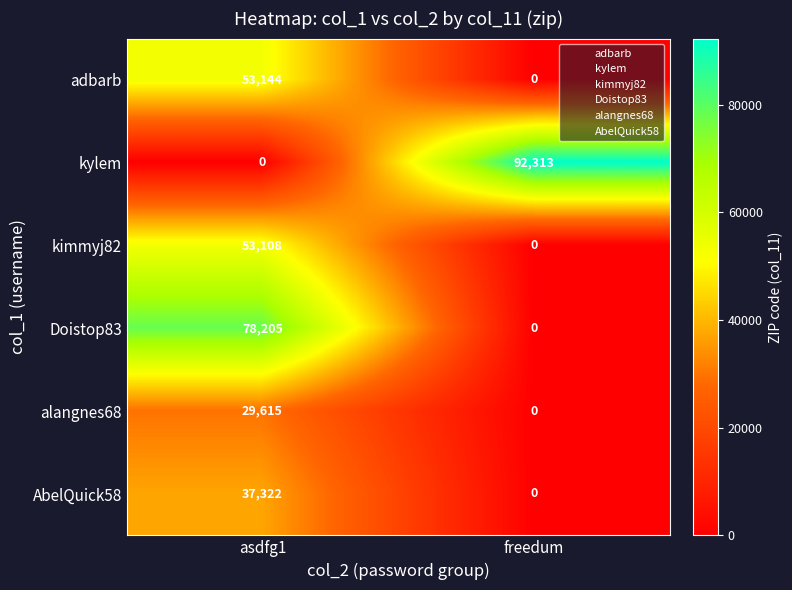

Reading left to right, list all the values displayed in this chart.

adbarb: asdfg1=53144	freedum=0
kylem: asdfg1=0	freedum=92313
kimmyj82: asdfg1=53108	freedum=0
Doistop83: asdfg1=78205	freedum=0
alangnes68: asdfg1=29615	freedum=0
AbelQuick58: asdfg1=37322	freedum=0